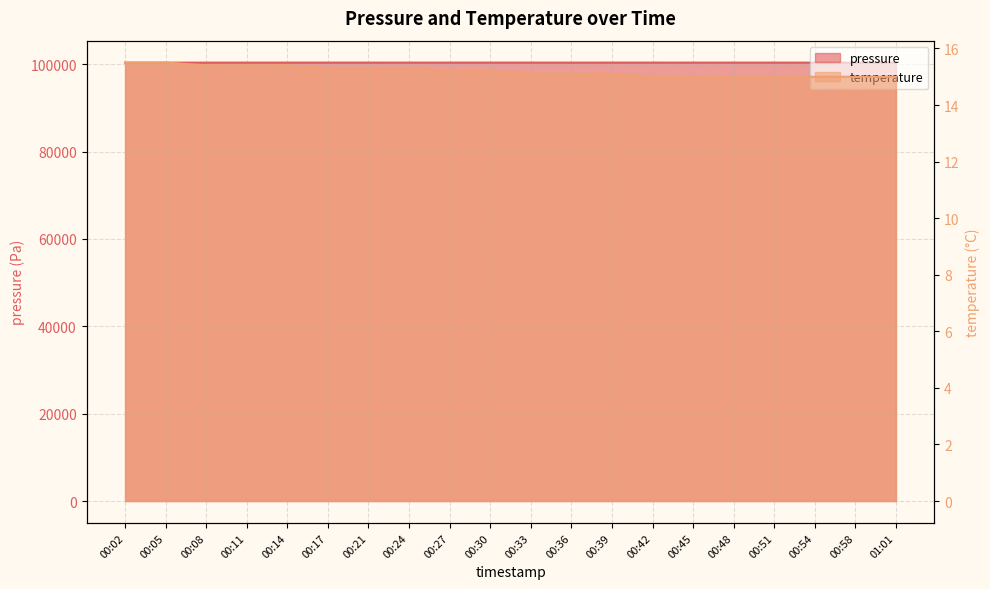

Rank the categories by pressure value from highest to lowest.

00:30, 00:39, 00:33, 00:17, 00:21, 00:42, 00:11, 00:14, 00:27, 00:51, 00:54, 00:45, 00:24, 00:48, 01:01, 00:08, 00:36, 00:58, 00:05, 00:02